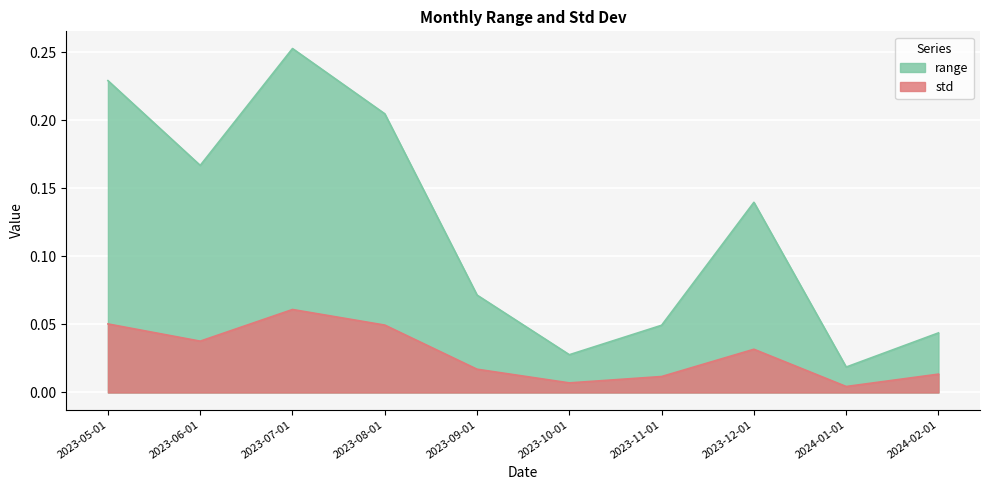

Reading left to right, what are all the values shown in this chart?

range: 0.2	0.2	0.3	0.2	0.1	0.0	0.0	0.1	0.0	0.0
std: 0.1	0.0	0.1	0.0	0.0	0.0	0.0	0.0	0.0	0.0